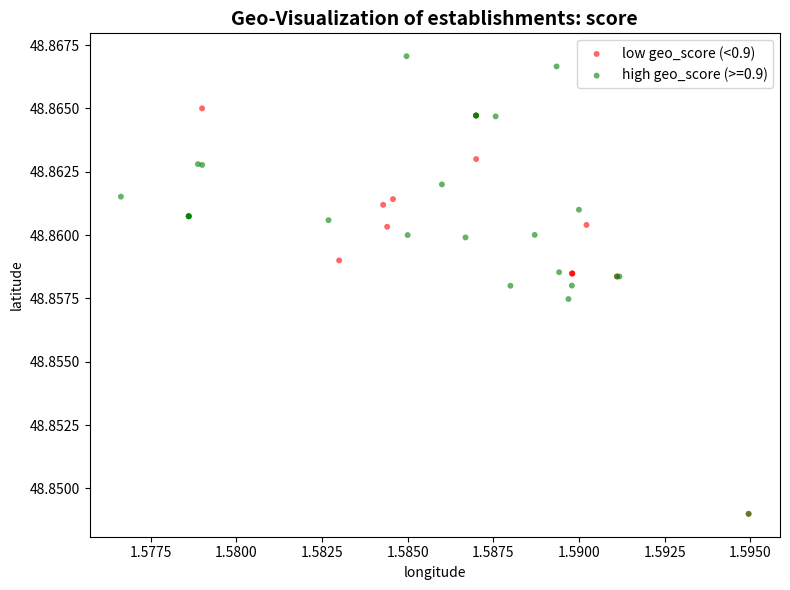

Which series has the largest Y range (max minus min)?

high geo_score (>=0.9)